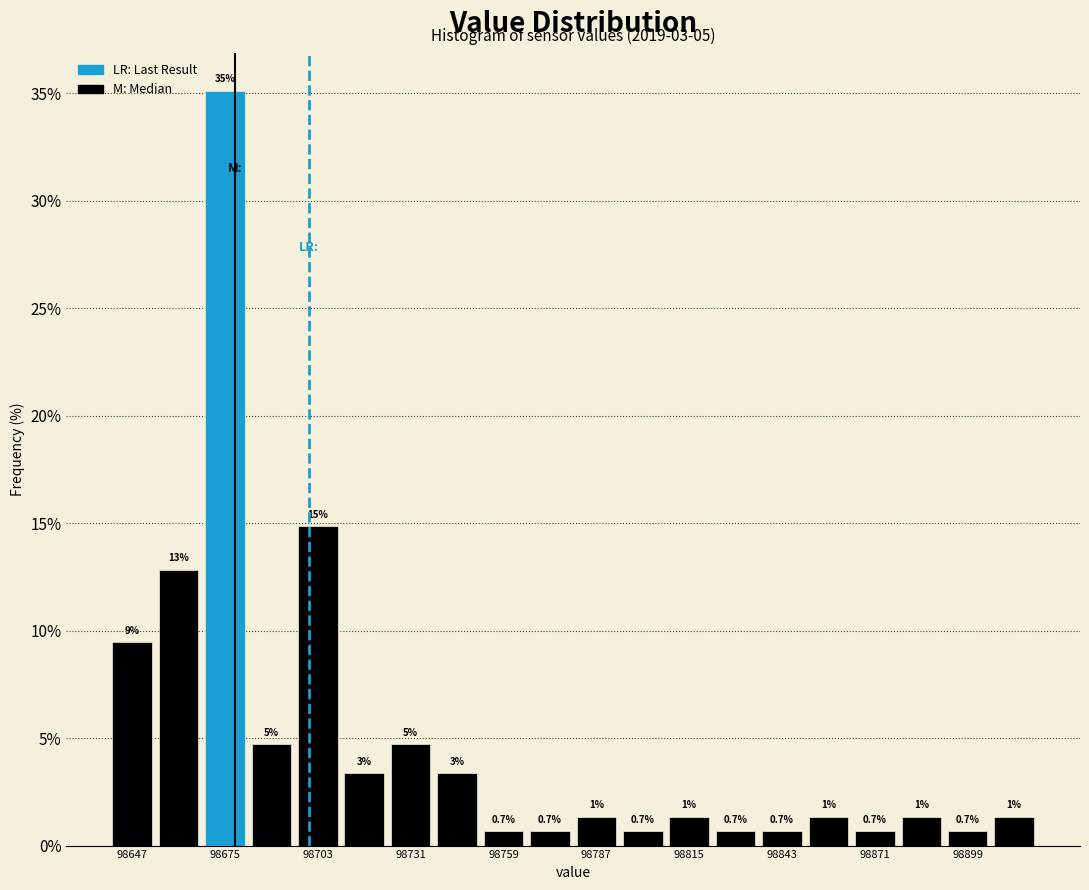

Read against the x-axis, roughly where is the centre of the tallest bar?

98675